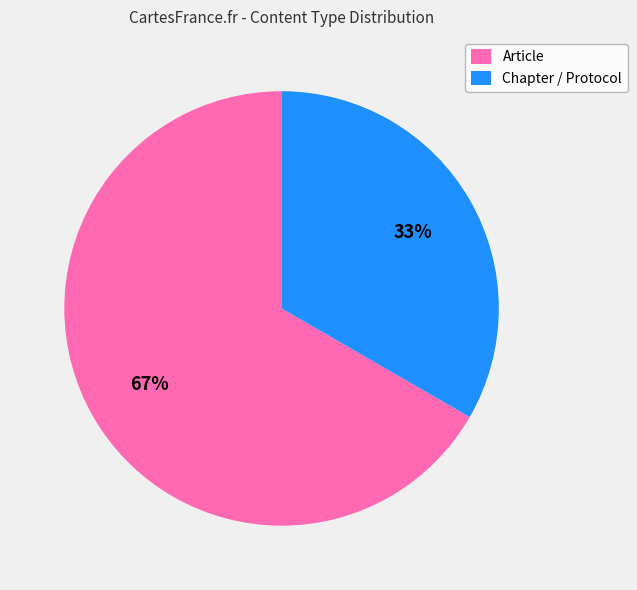

To the nearest percent, what portion does Article represent?

67%